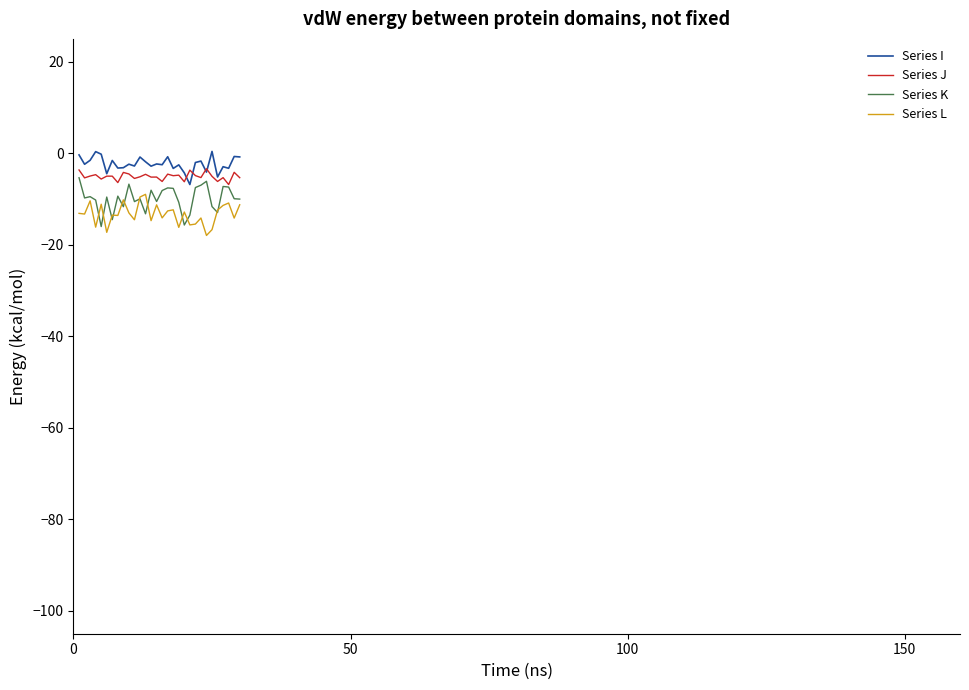

Which series has the largest range (max minus min)?

Series K